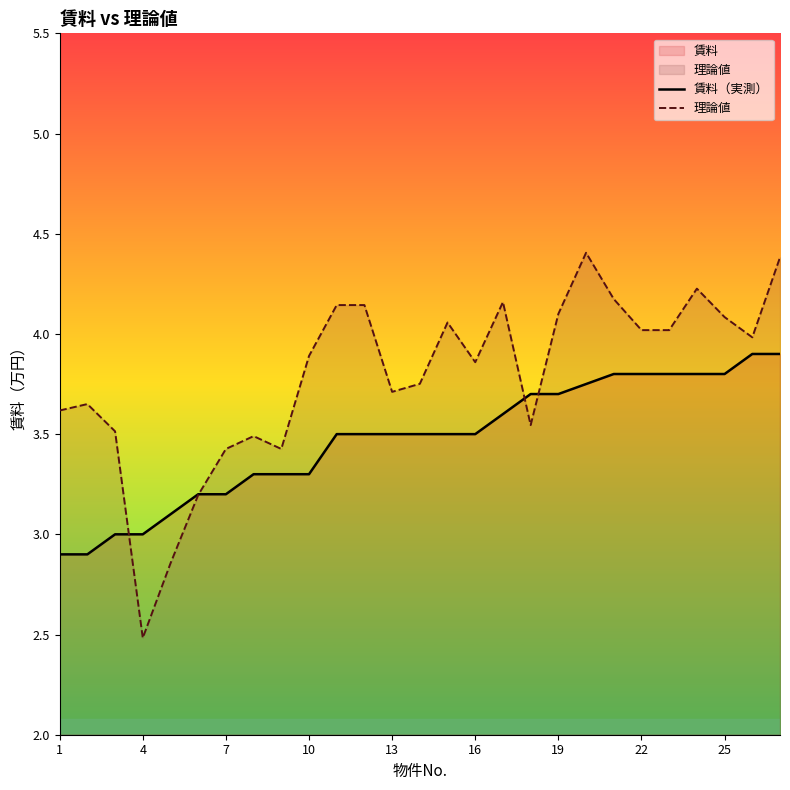

Is it true that 理論値 equals 5.3 at 1?

False